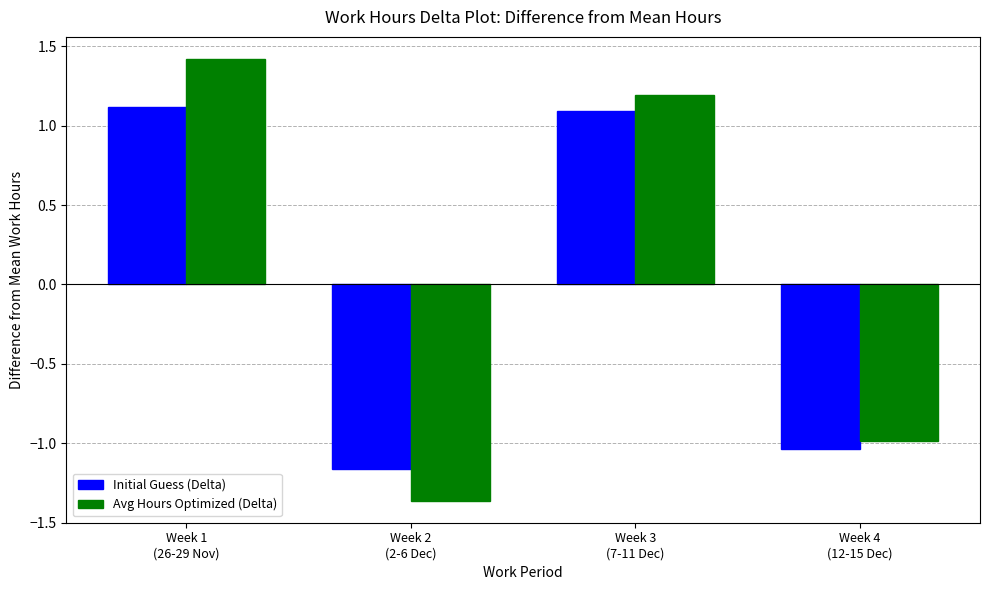

Between Week 2
(2-6 Dec) and Week 3
(7-11 Dec), which series saw the biggest shift?

Avg Hours Optimized (Delta)